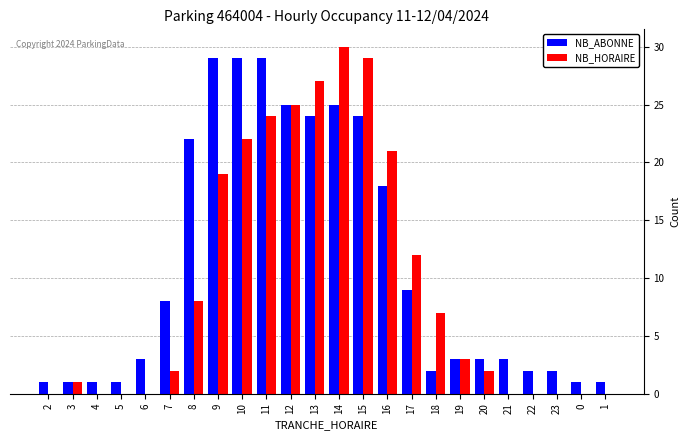

Which series has the widest spread of values?

NB_HORAIRE